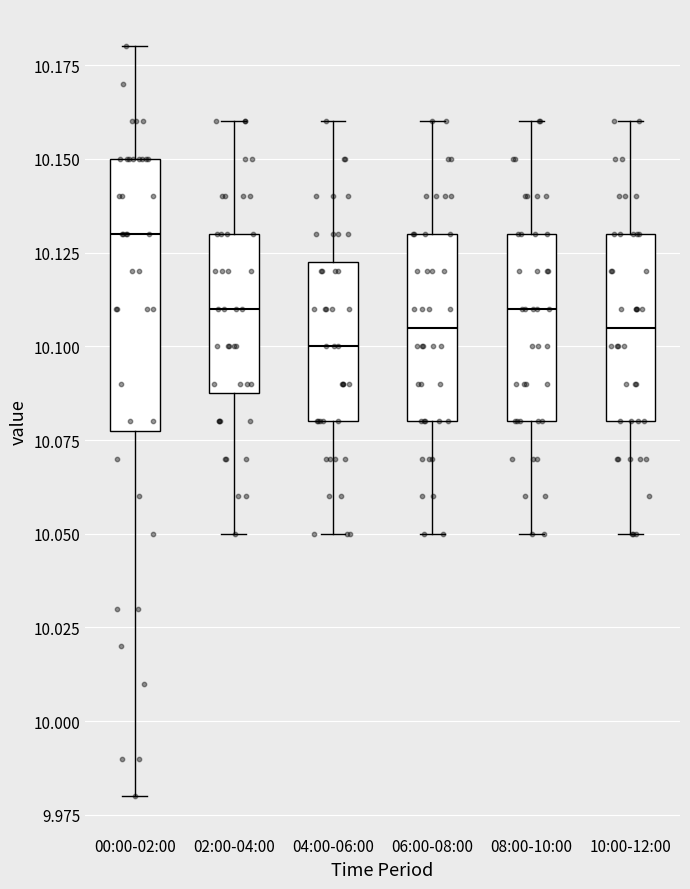

Which box has the highest median line?

00:00-02:00